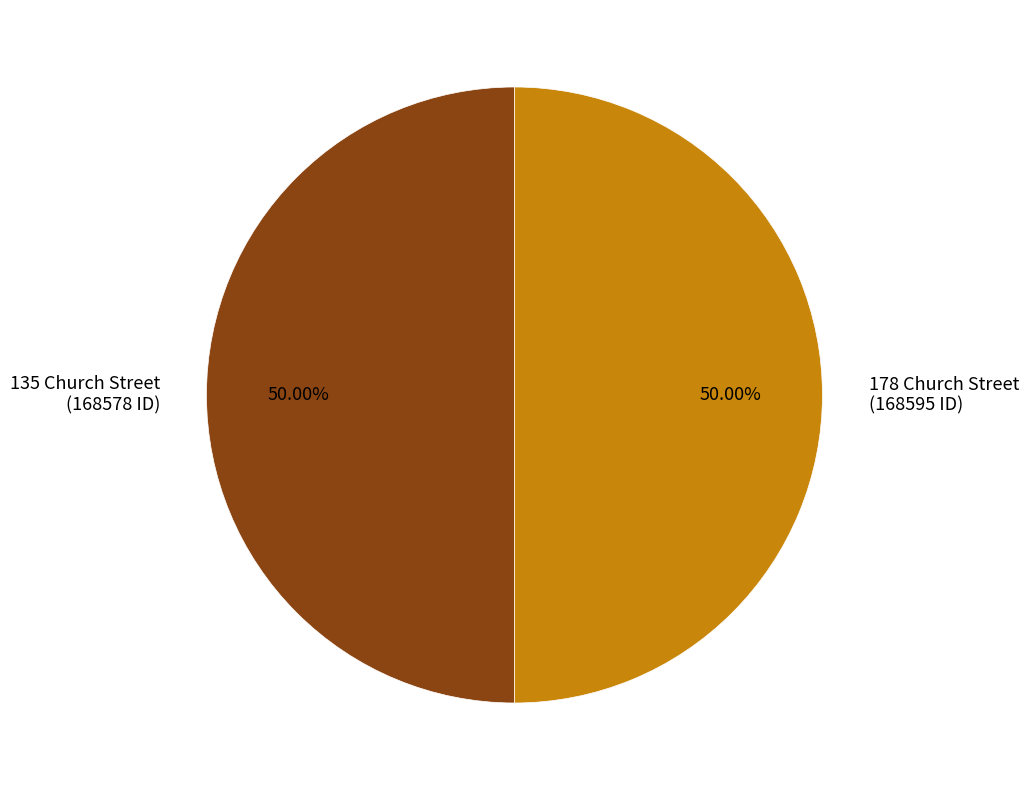

How many segments does this pie chart have?

2